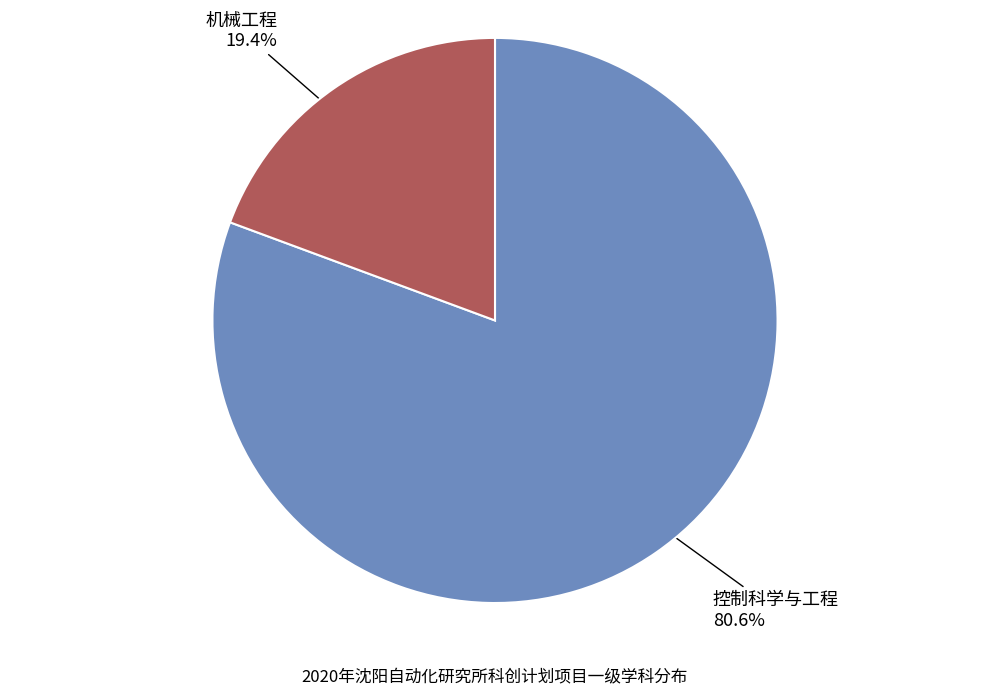

Between 控制科学与工程 and 机械工程, which is larger?

控制科学与工程